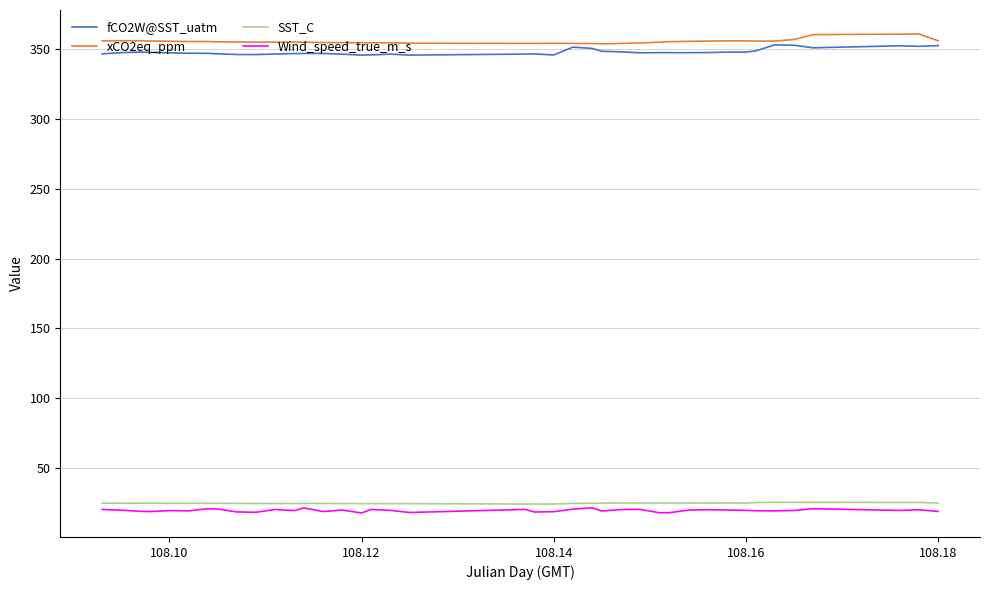

In fCO2W@SST_uatm, how many points are lower than both neighbors (excluding endpoints)?

8